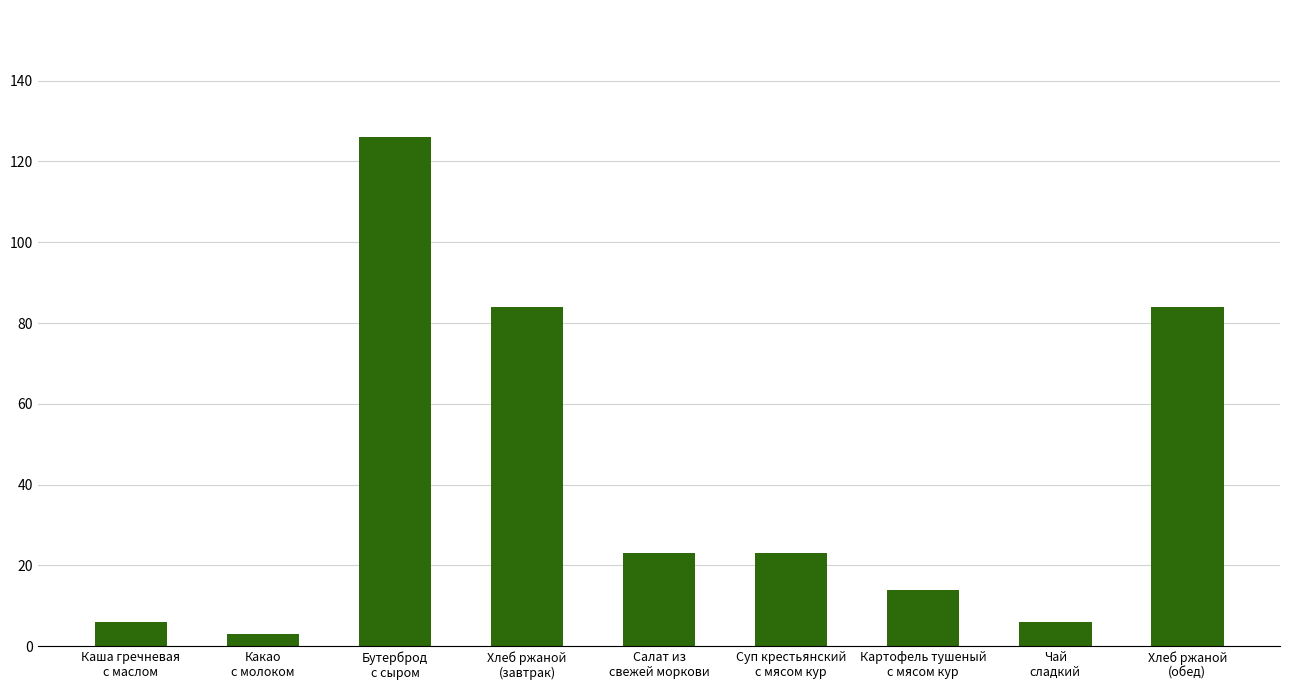

What is the difference between the values at Хлеб ржаной
(обед) and Бутерброд
с сыром?

42